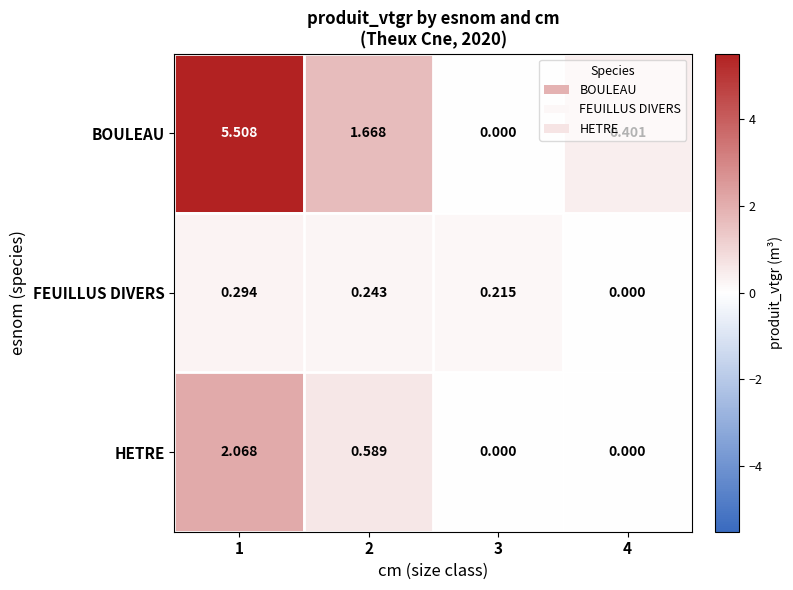

At how many categories does at least one series exceed 5?

1